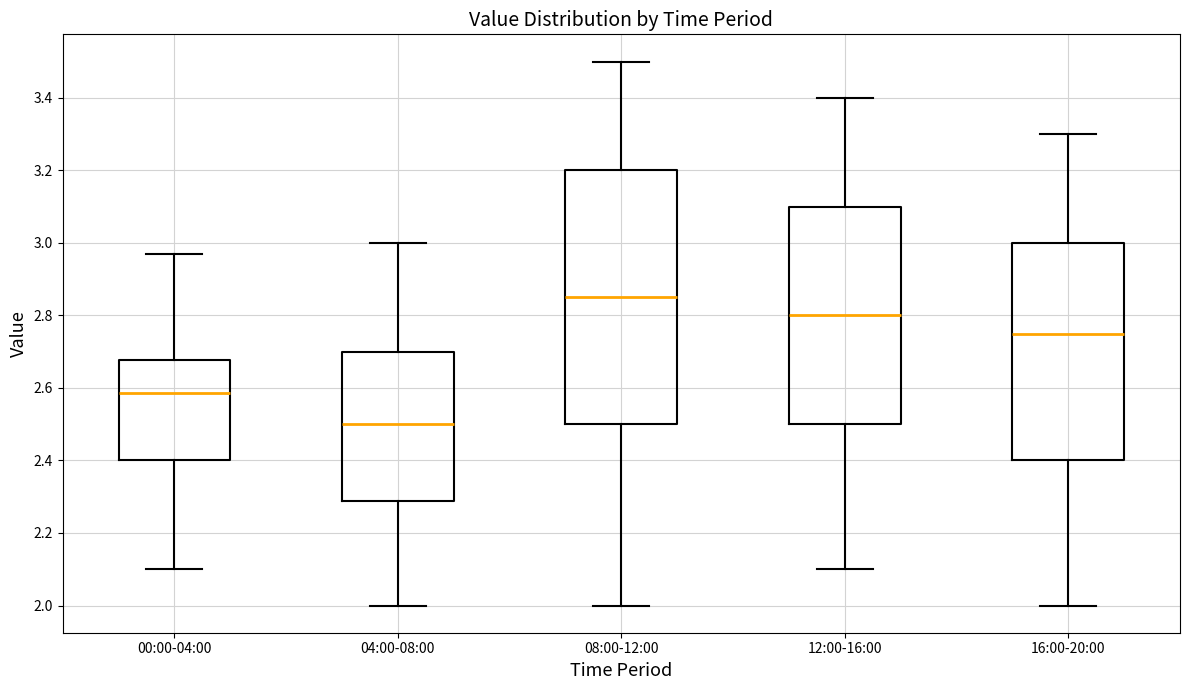

Where does the lower whisker of the box for 08:00-12:00 end on the y-axis? The values are not printed on the chart, so give them approximately, as read against the axis.

2.00